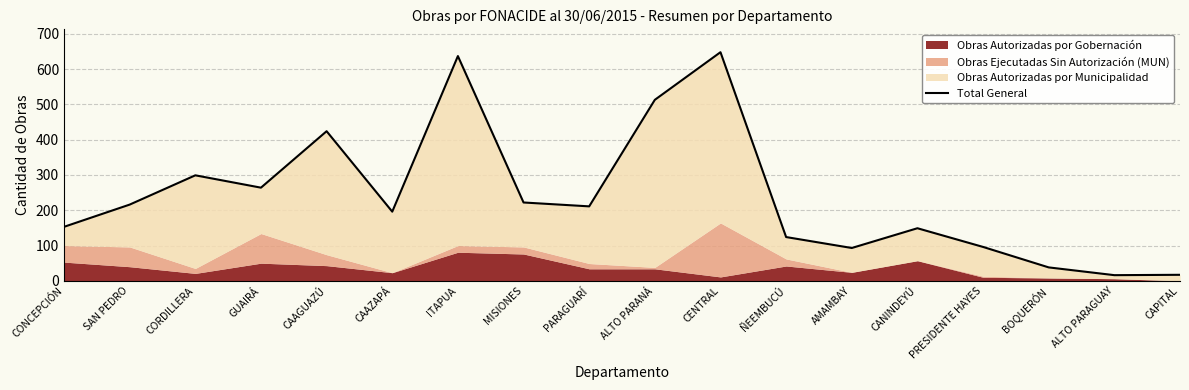

What is the difference between the values at AMAMBAY and CAAZAPÁ?

103